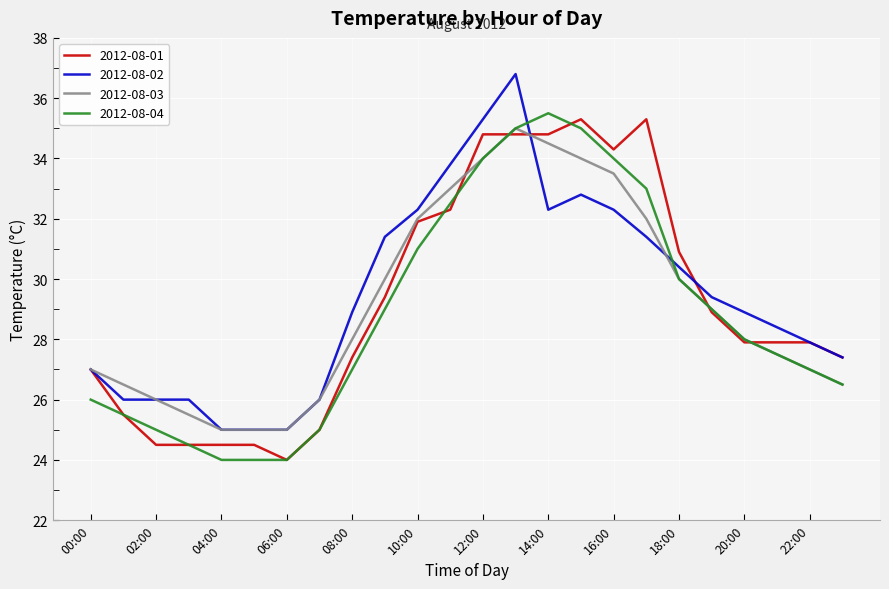

What is the minimum value for 2012-08-04?

24.0